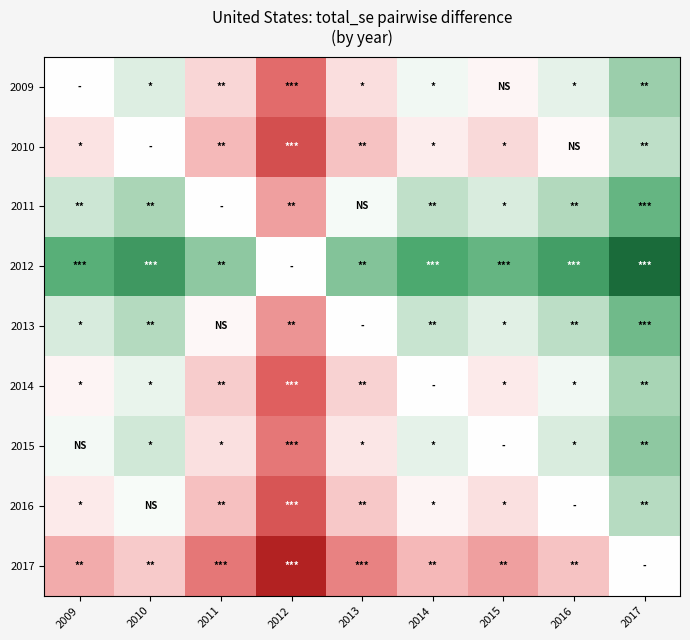

Reading left to right, extract all data points from this chart.

2009: 2009=0.0	2010=-1374.5	2011=2010.3	2012=6491.8	2013=1637.7	2014=-522.2	2015=475.4	2016=-1054.7	2017=-3993.9
2010: 2009=1374.5	2010=0.0	2011=3384.8	2012=7866.3	2013=3012.2	2014=852.3	2015=1849.8	2016=319.8	2017=-2619.5
2011: 2009=-2010.3	2010=-3384.8	2011=0.0	2012=4481.5	2013=-372.6	2014=-2532.5	2015=-1535.0	2016=-3065.0	2017=-6004.3
2012: 2009=-6491.8	2010=-7866.3	2011=-4481.5	2012=0.0	2013=-4854.1	2014=-7014.0	2015=-6016.4	2016=-7546.5	2017=-10485.7
2013: 2009=-1637.7	2010=-3012.2	2011=372.6	2012=4854.1	2013=0.0	2014=-2159.9	2015=-1162.3	2016=-2692.4	2017=-5631.6
2014: 2009=522.2	2010=-852.3	2011=2532.5	2012=7014.0	2013=2159.9	2014=0.0	2015=997.6	2016=-532.5	2017=-3471.7
2015: 2009=-475.4	2010=-1849.8	2011=1535.0	2012=6016.4	2013=1162.3	2014=-997.6	2015=0.0	2016=-1530.1	2017=-4469.3
2016: 2009=1054.7	2010=-319.8	2011=3065.0	2012=7546.5	2013=2692.4	2014=532.5	2015=1530.1	2016=0.0	2017=-2939.2
2017: 2009=3993.9	2010=2619.5	2011=6004.3	2012=10485.7	2013=5631.6	2014=3471.7	2015=4469.3	2016=2939.2	2017=0.0